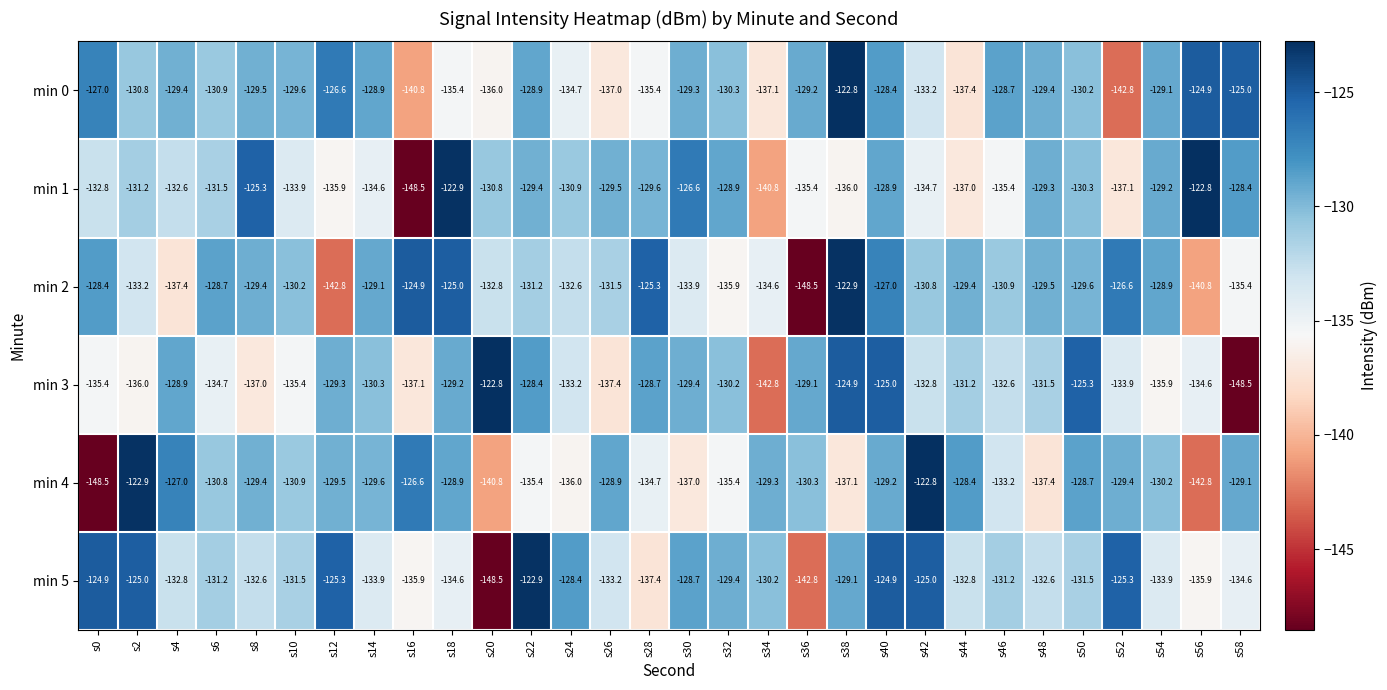

The value of min 2 at s32 is -38.6. True or false?

False